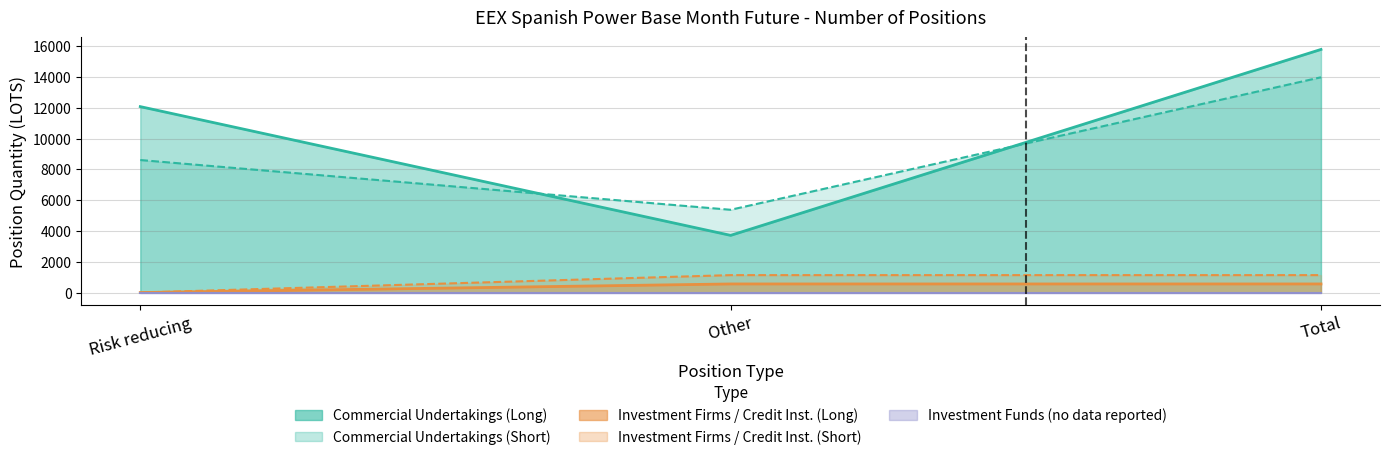

True or false: Short_Commercial has a value of 5373.8 at Other.

True